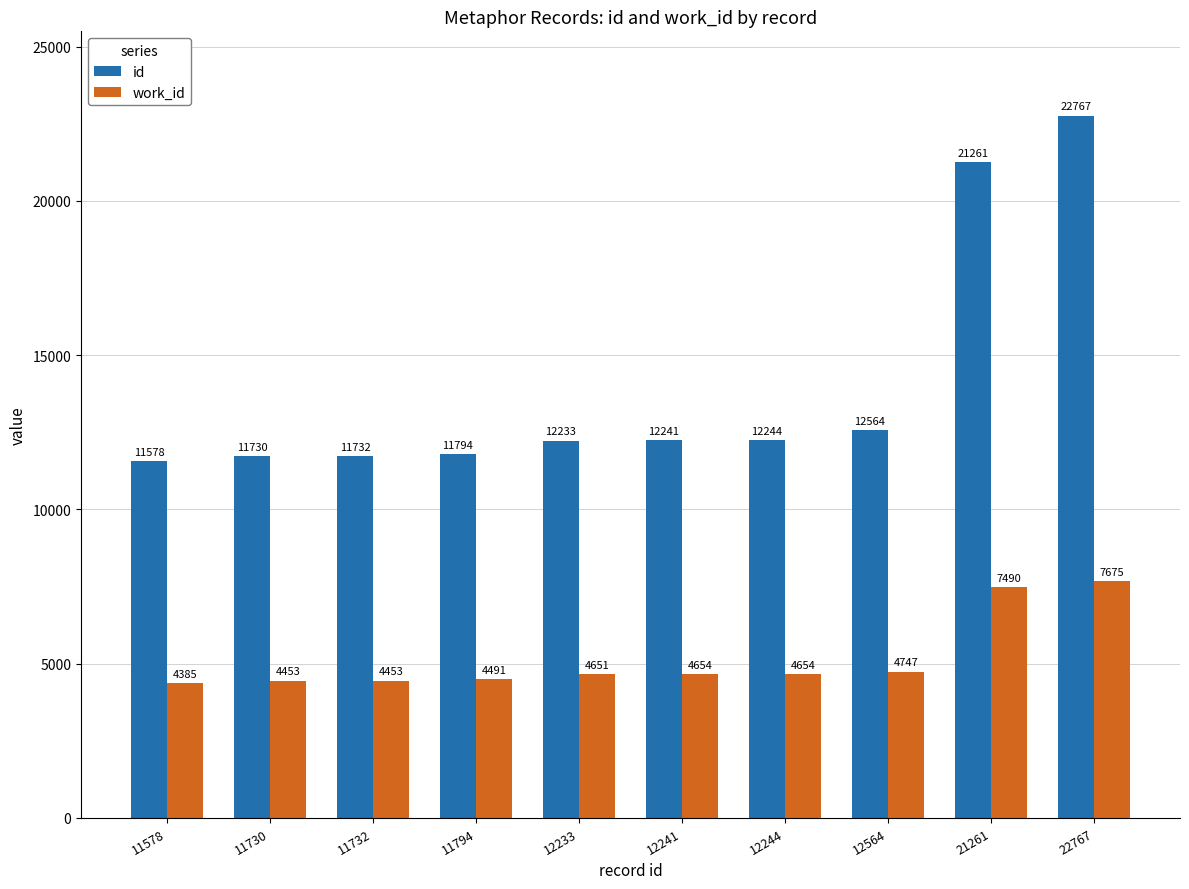

Count the number of data series in this chart.

2